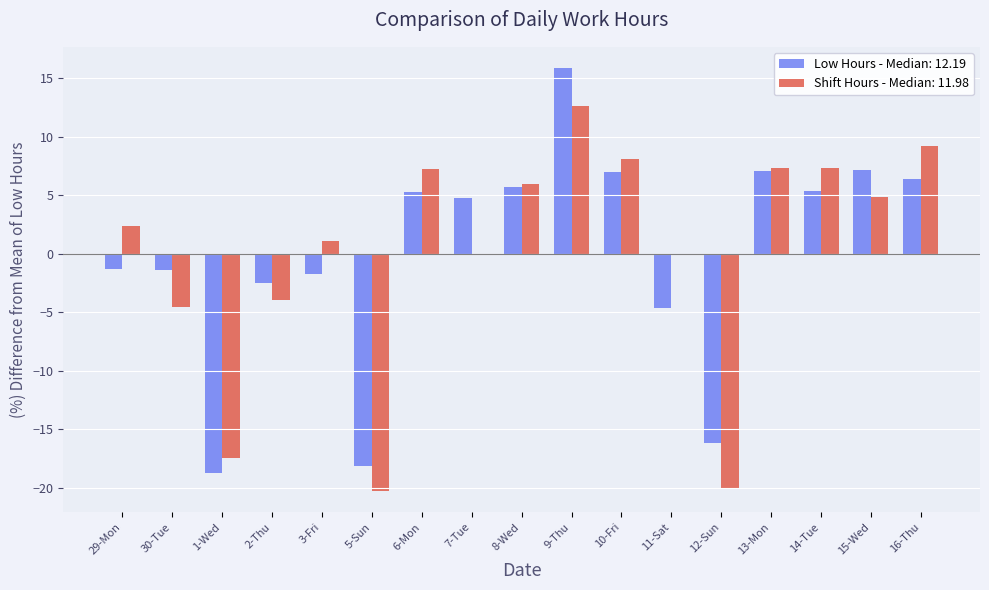

Is the value of Low Hours - Median: 12.19 at 12-Sun greater than the value of Shift Hours - Median: 11.98 at 7-Tue?

No